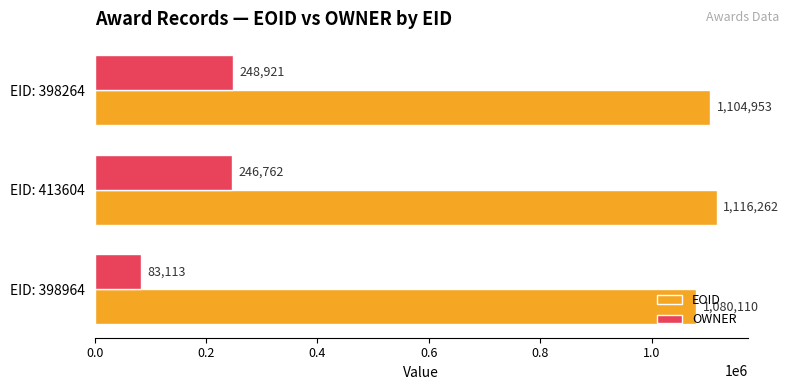

List the series in order of their overall mean, lowest first.

OWNER, EOID